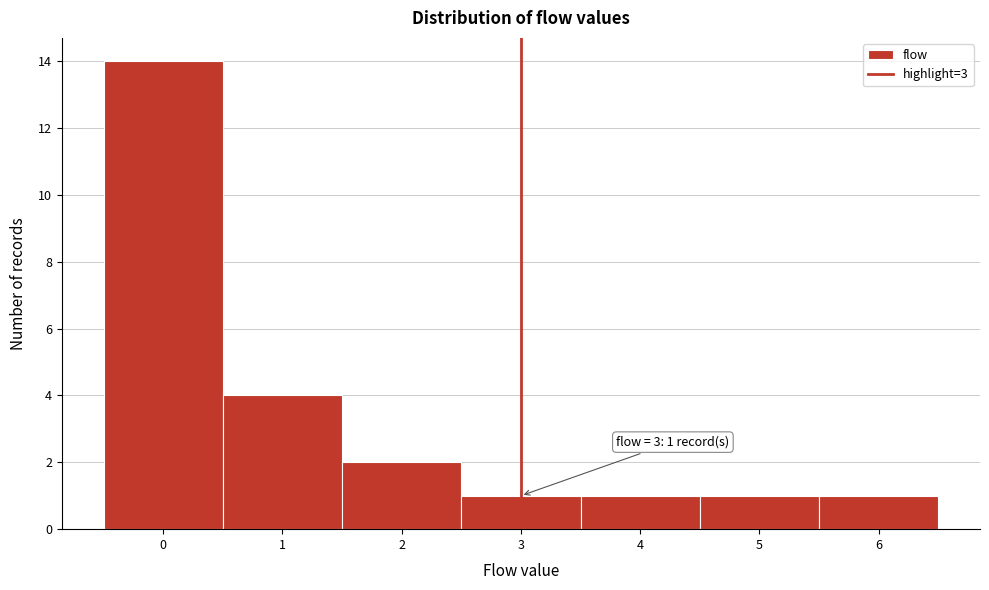

Which range on the x-axis has the tallest bar?

-0.5 to 0.5